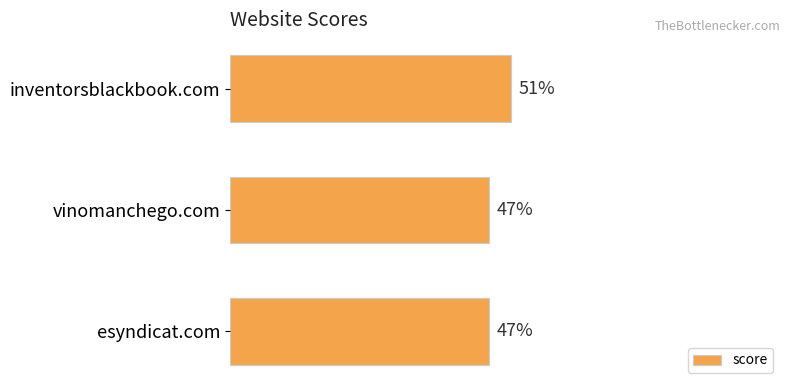

Which has a higher value, inventorsblackbook.com or esyndicat.com?

inventorsblackbook.com